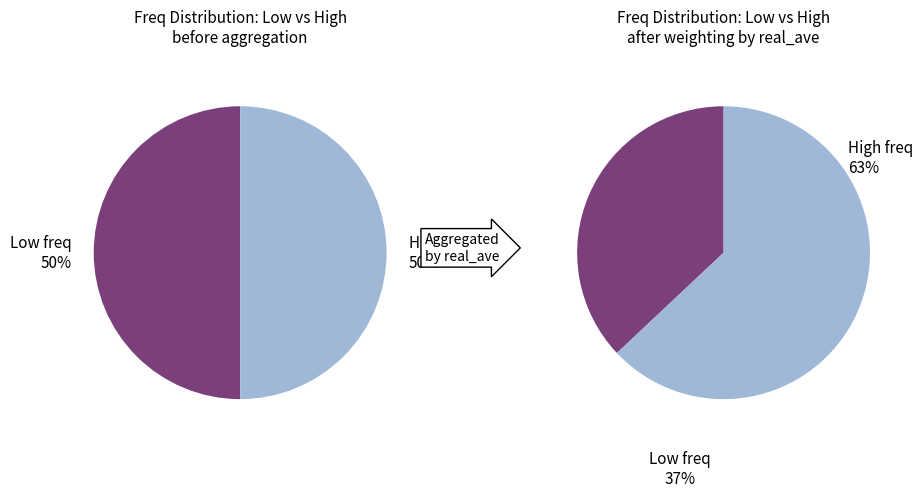

Is 21031.5 the majority of the pie?

No